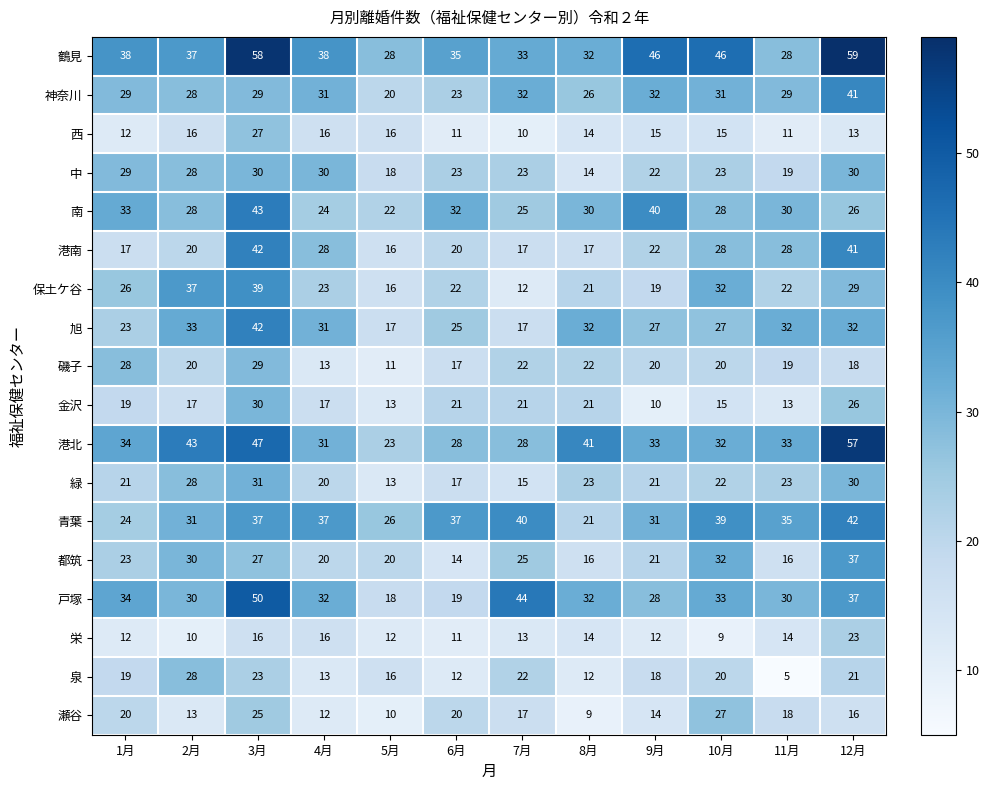

At which label is 保土ケ谷 closest to 25?

1月